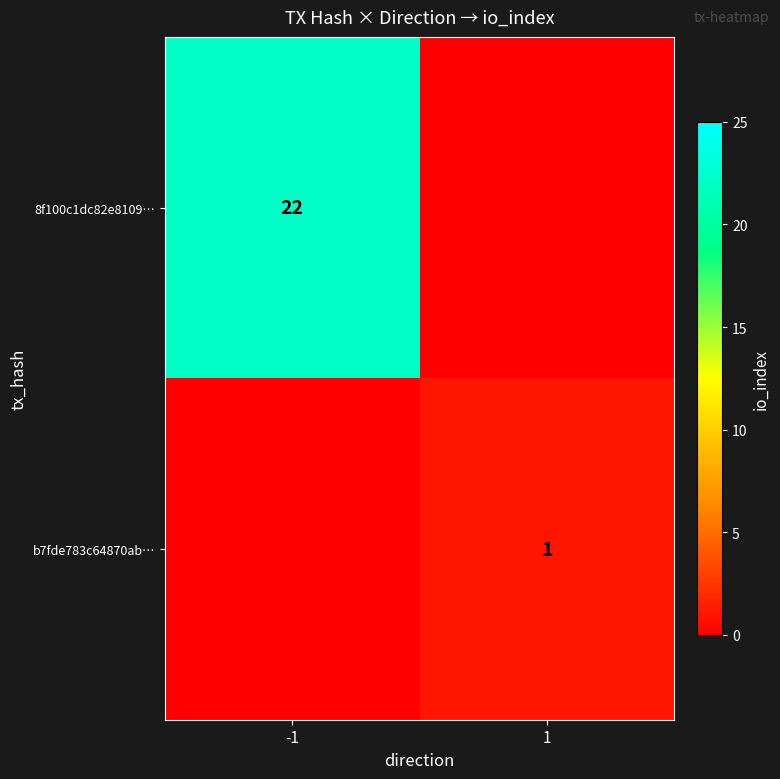

The value of b7fde783c64870ab… at 1 is 1. True or false?

True